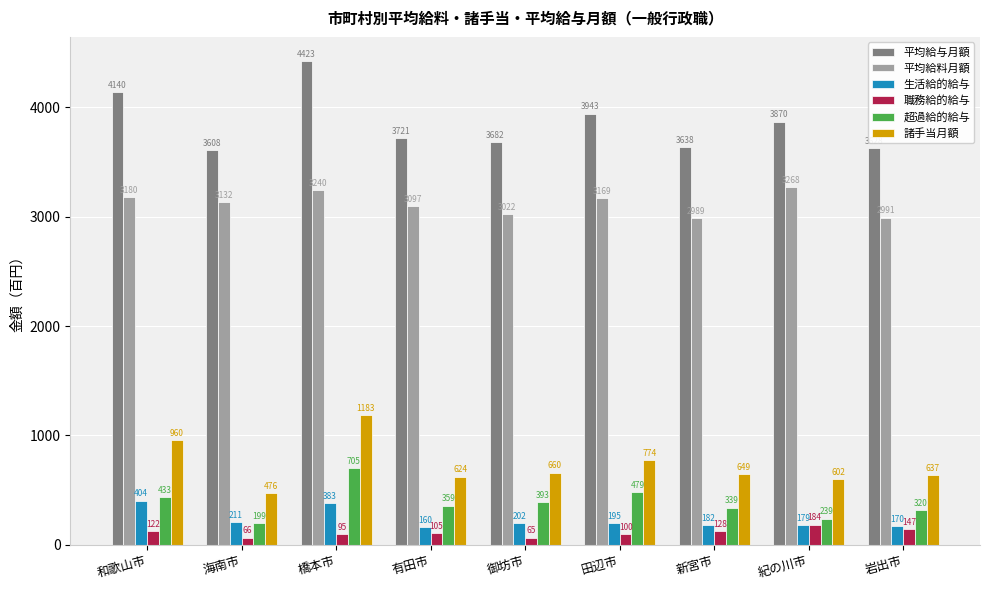

What is the difference between the maximum and minimum values in the 平均給料月額 series?

279.0